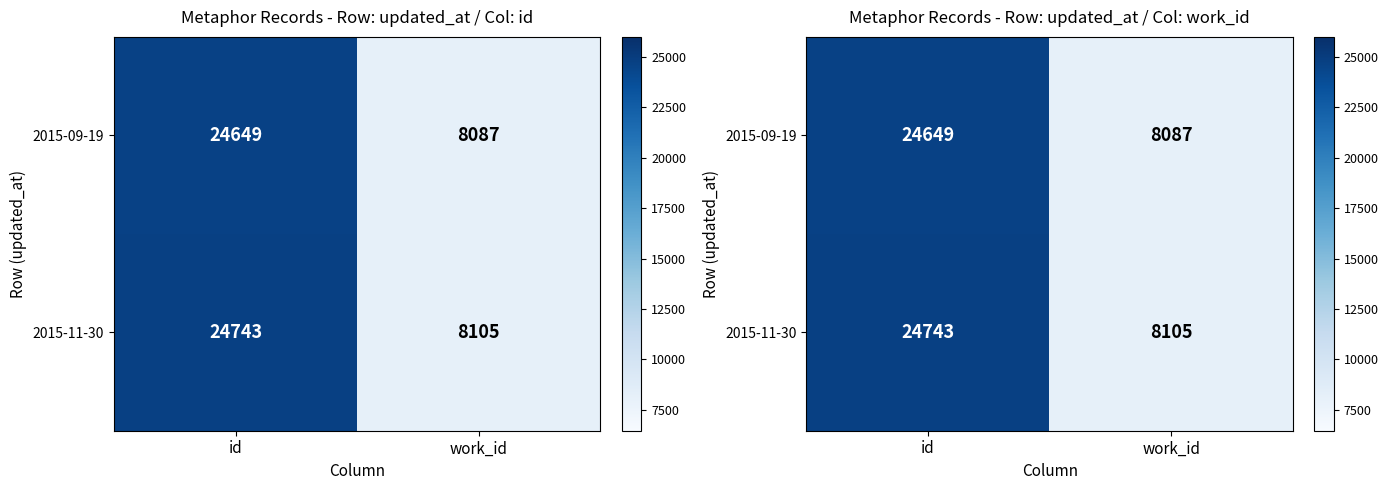

Is the value of 2015-09-19 at work_id greater than the value of 2015-11-30 at id?

No